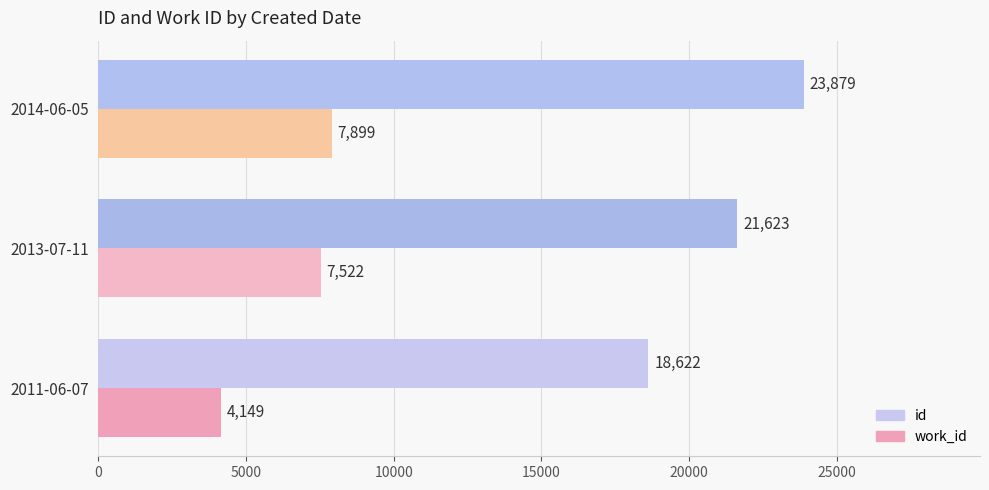

List the series in order of their overall mean, lowest first.

work_id, id